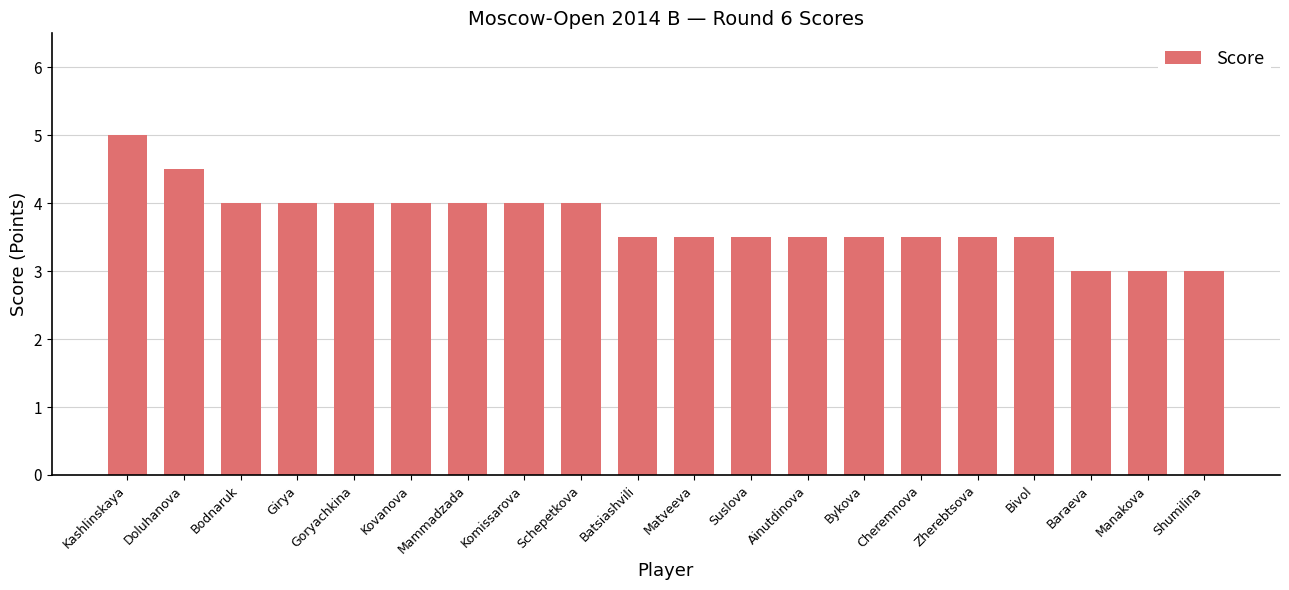

Which label corresponds to the largest value in the chart?

Kashlinskaya